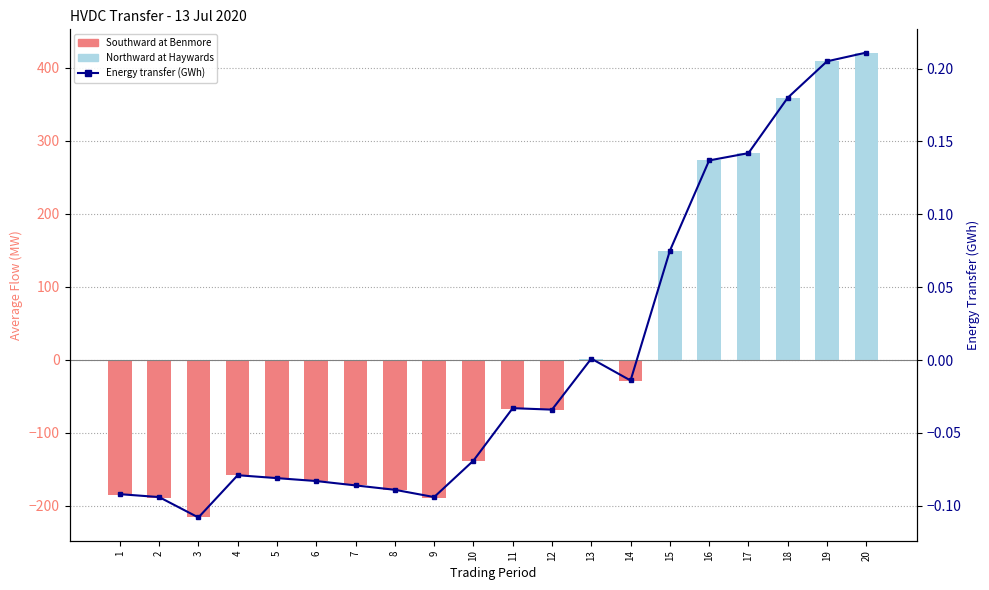

What is the difference between the second highest and second lowest values in the Energy transfer (GWh) series?

0.3